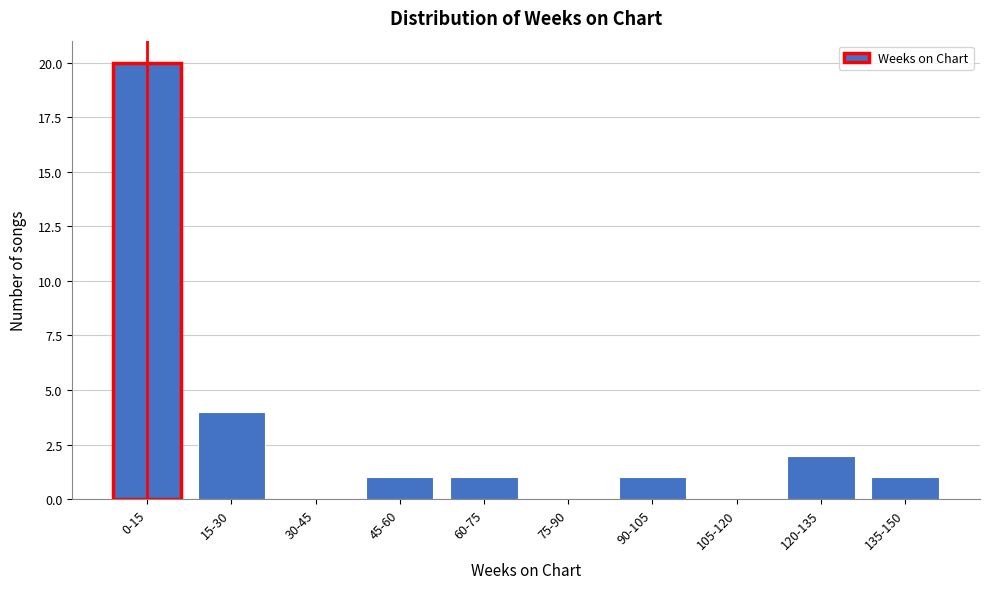

Reading left to right, list all the values displayed in this chart.

0-15=20	15-30=4	30-45=0	45-60=1	60-75=1	75-90=0	90-105=1	105-120=0	120-135=2	135-150=1